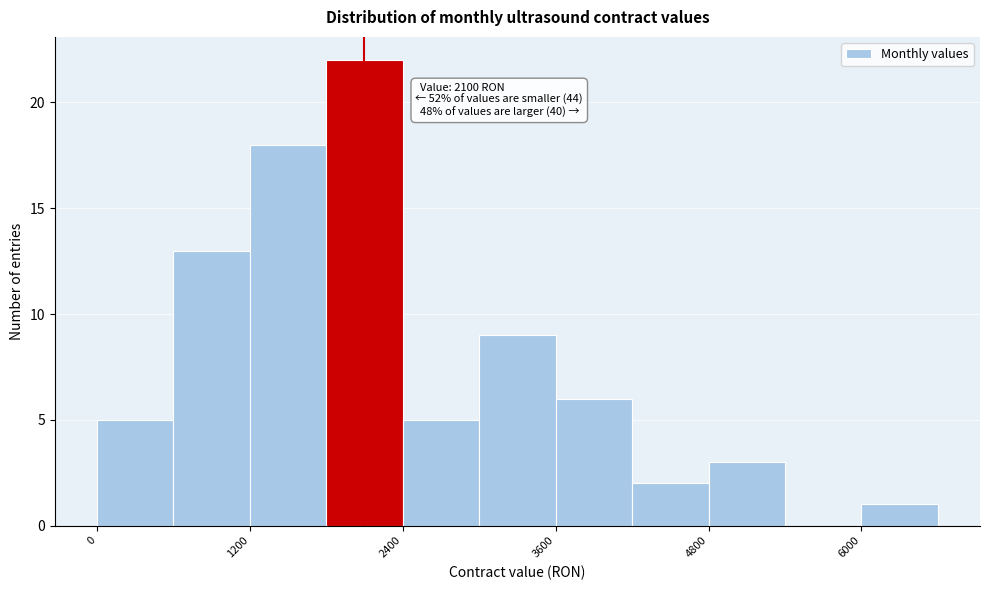

Around what value on the x-axis is the tallest bar? Give the approximate position of its centre, as read against the axis.

2200